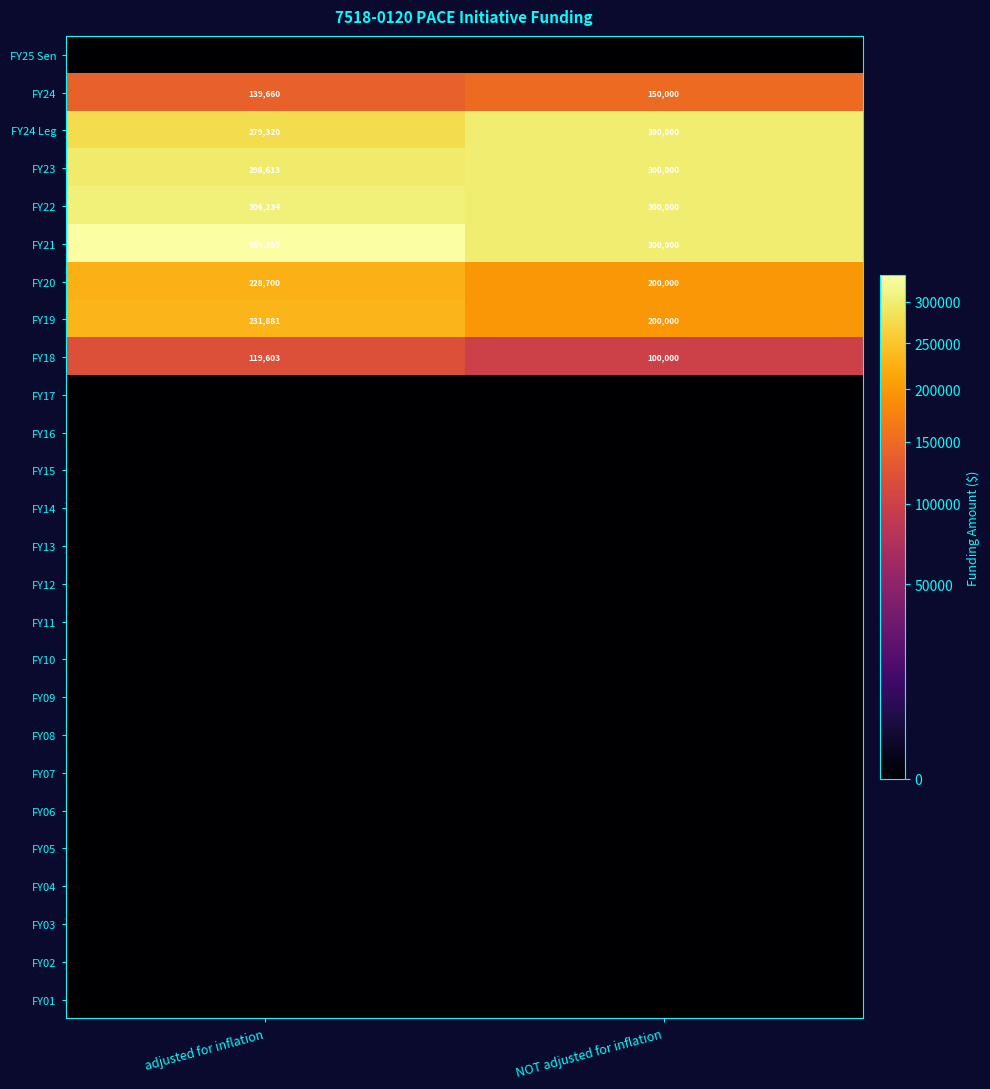

At how many categories does at least one series exceed 95487?

2